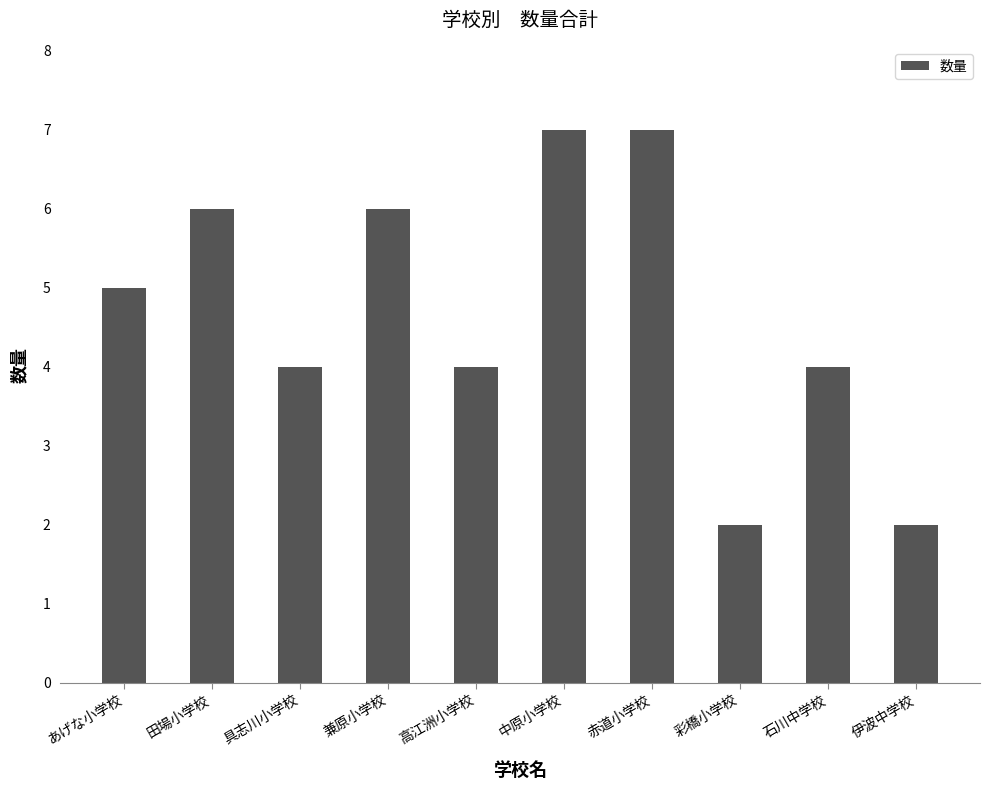

Is it true that the value at 中原小学校 is 5?

False